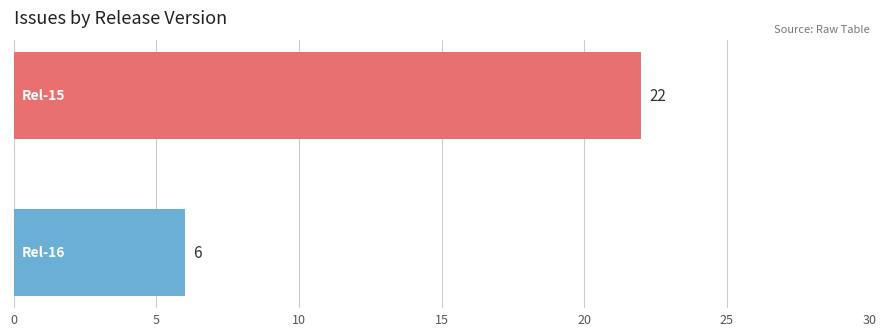

Reading top to bottom, transcribe all the data shown in this chart.

22	6